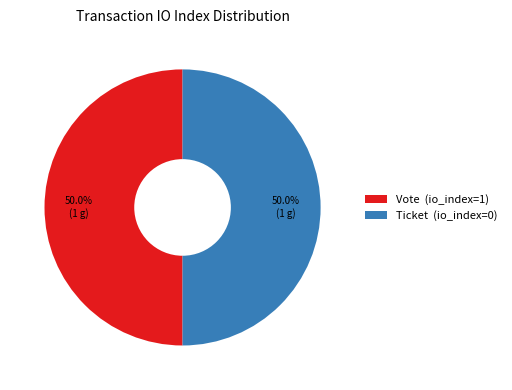

To the nearest percent, what is the combined percentage of Ticket (io_index=0) and Vote (io_index=1)?

100%